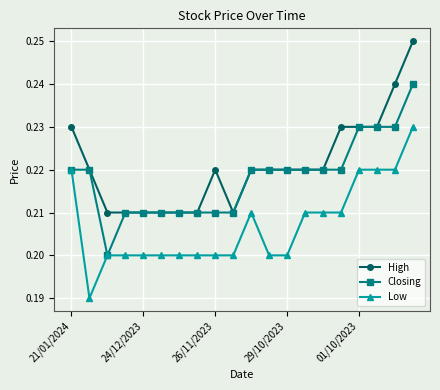

Rank the series by their maximum value, from highest to lowest.

High, Closing, Low